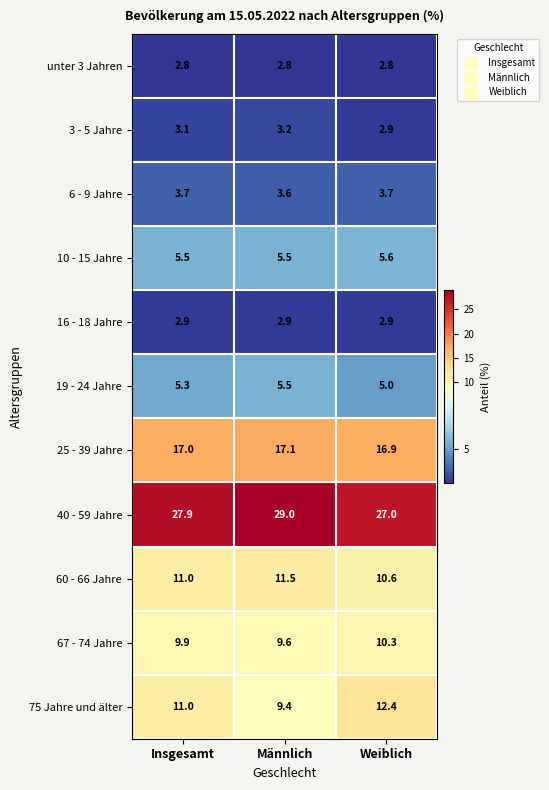

What is the maximum value shown in the chart?

29.0